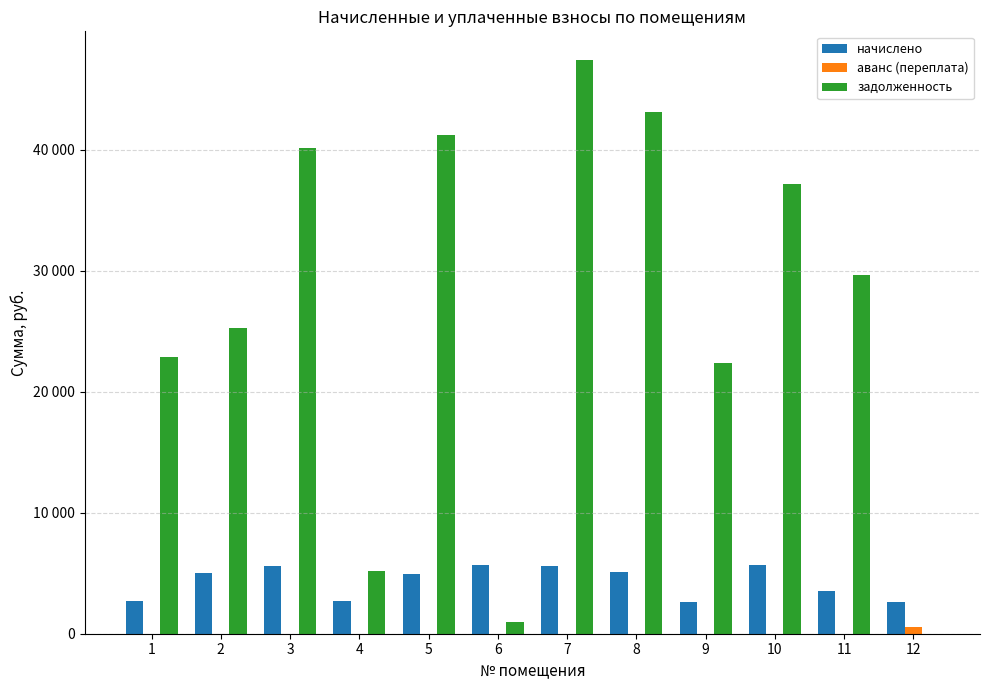

Reading right to left, extract all data points from this chart.

начислено: 12=2648.6	11=3519.1	10=5713.9	9=2653.1	8=5118.7	7=5632.1	6=5684.2	5=4895.5	4=2671.0	3=5565.1	2=4999.7	1=2715.6
аванс (переплата): 12=589.3	11=0.0	10=0.0	9=0.0	8=0.0	7=0.0	6=0.0	5=0.0	4=0.0	3=0.0	2=0.0	1=0.0
задолженность: 12=0.0	11=29617.4	10=37178.1	9=22329.0	8=43079.8	7=47400.4	6=947.4	5=41201.3	4=5165.3	3=40090.7	2=25245.7	1=22854.9